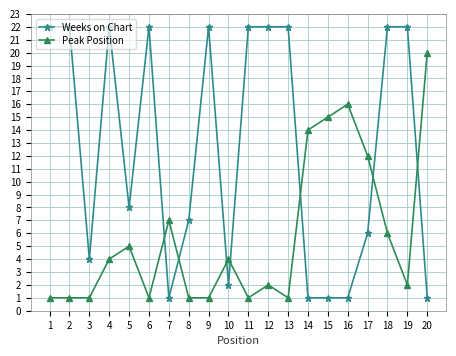

What are all the series names shown in the legend?

Weeks on Chart, Peak Position